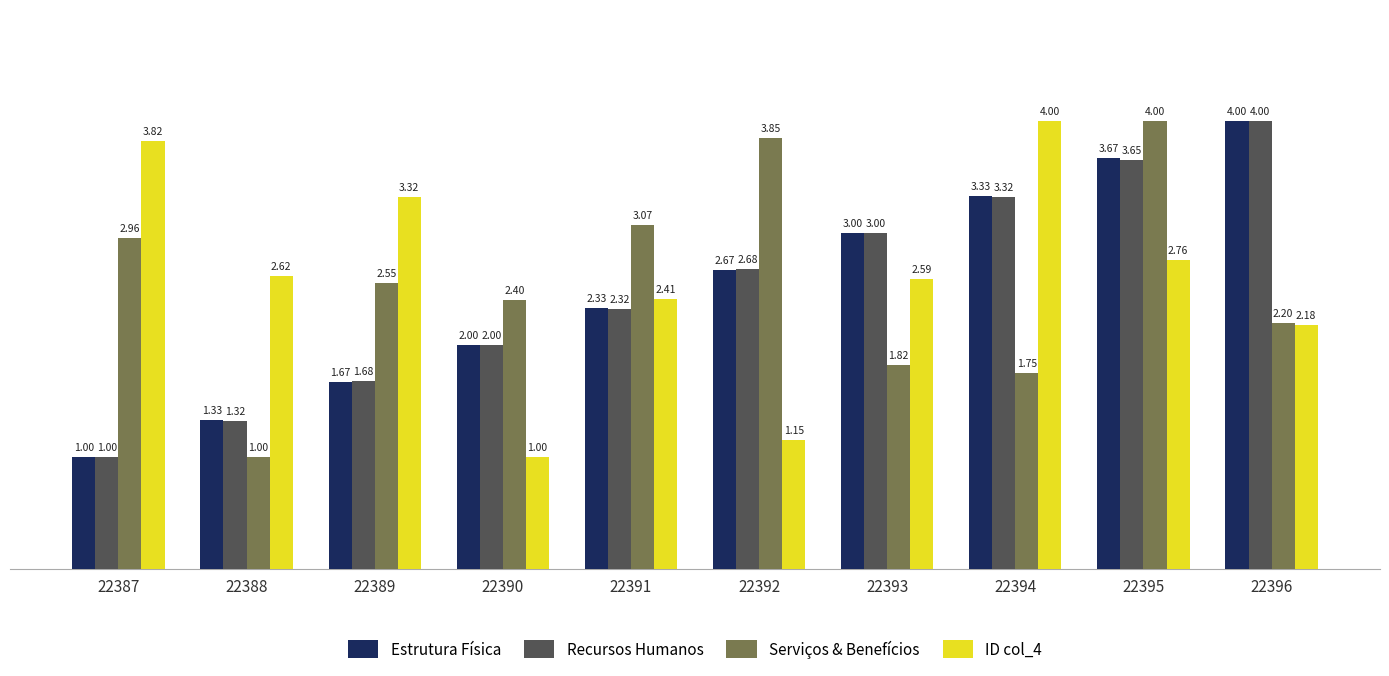

What is the total value across all series at 22389?

9.2